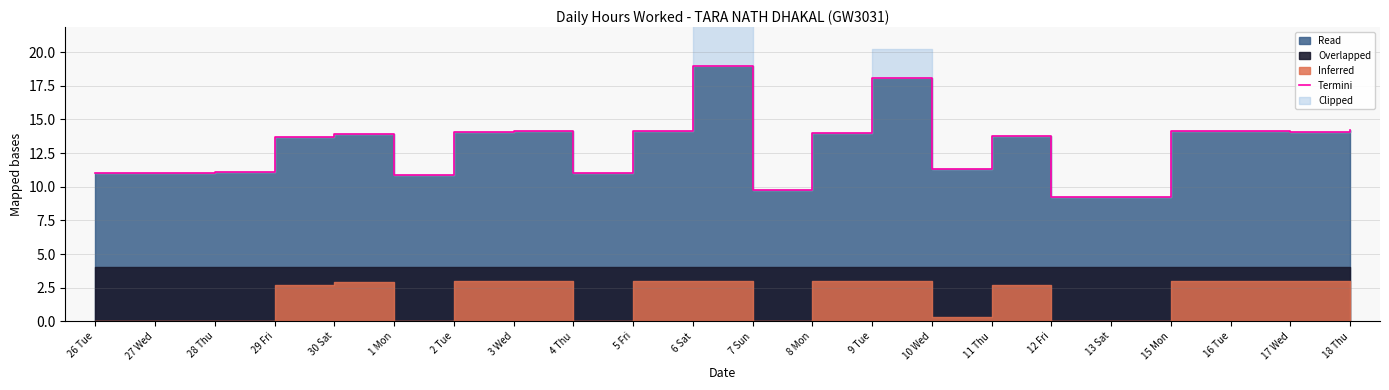

What is the value of the 11th point from the left?

19.0